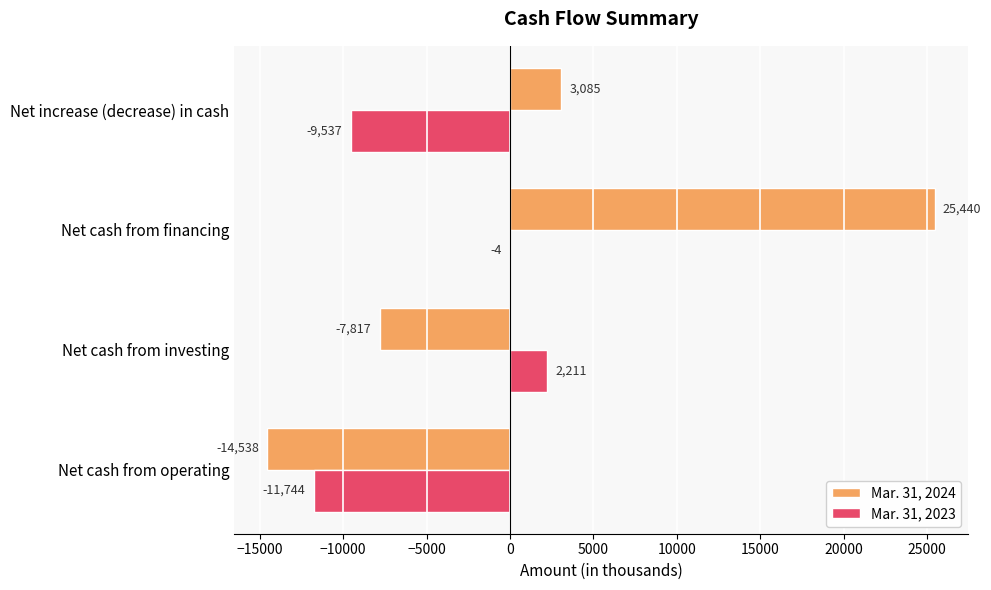

What are all the series names shown in the legend?

Mar. 31, 2024, Mar. 31, 2023